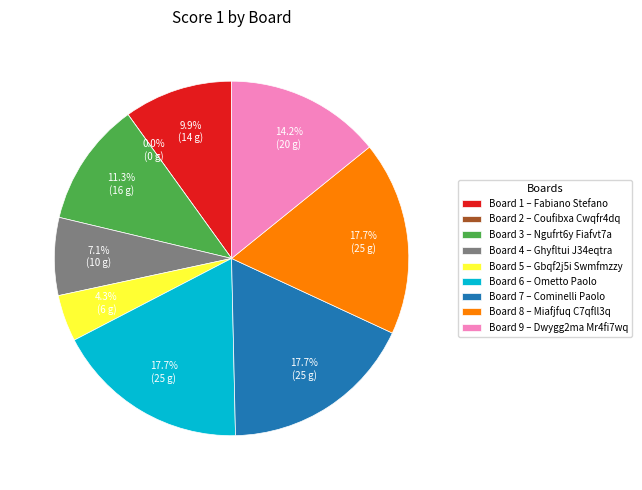

Does any single category account for the majority?

No